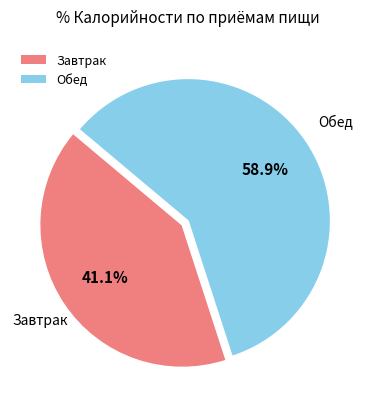

Is the sum of Обед and Завтрак greater than half?

Yes